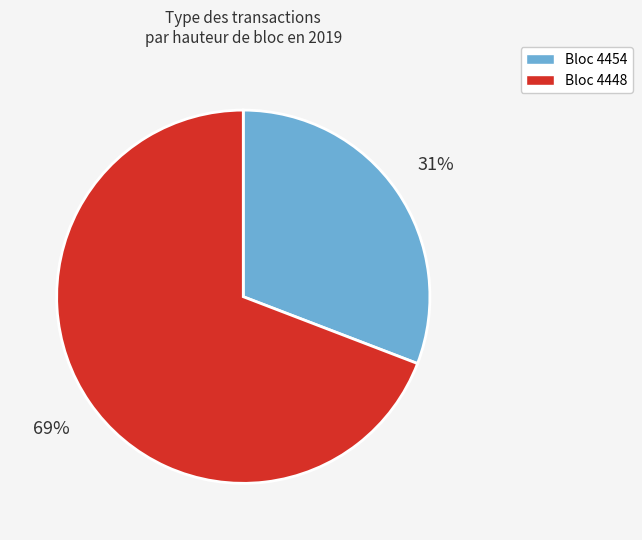

Which has a higher value, Bloc 4454 or Bloc 4448?

Bloc 4448